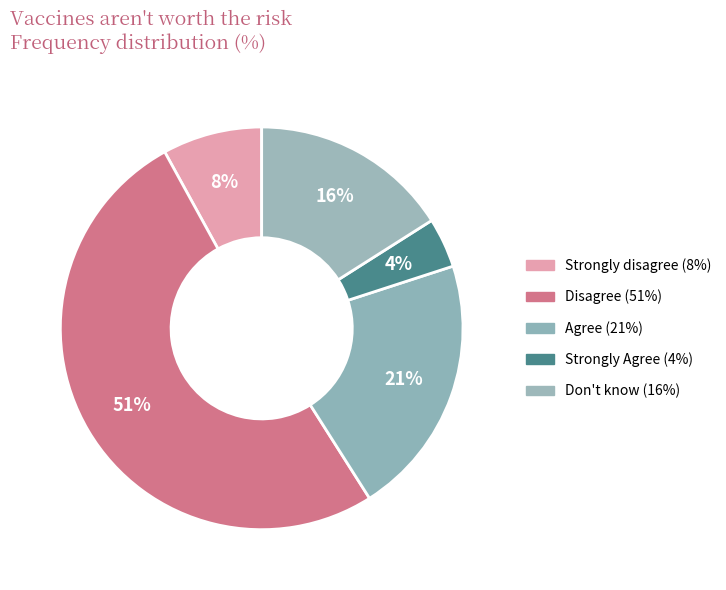

How many slices are in this pie chart?

5